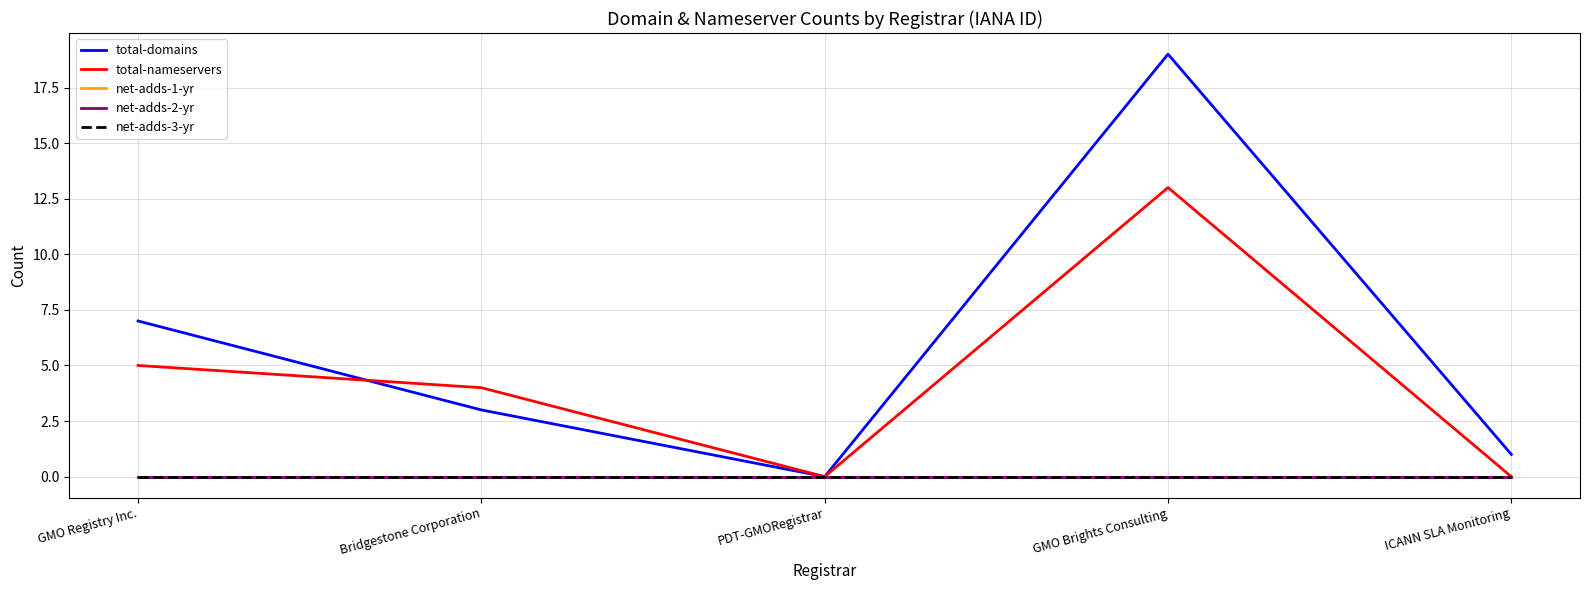

How many lines are shown in the chart?

5